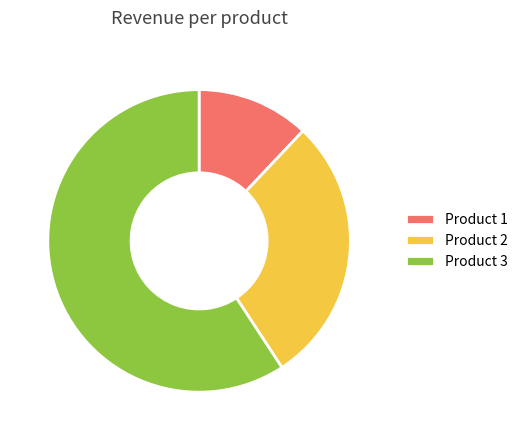

Do Product 1 and Product 2 together represent more than half of the pie?

No